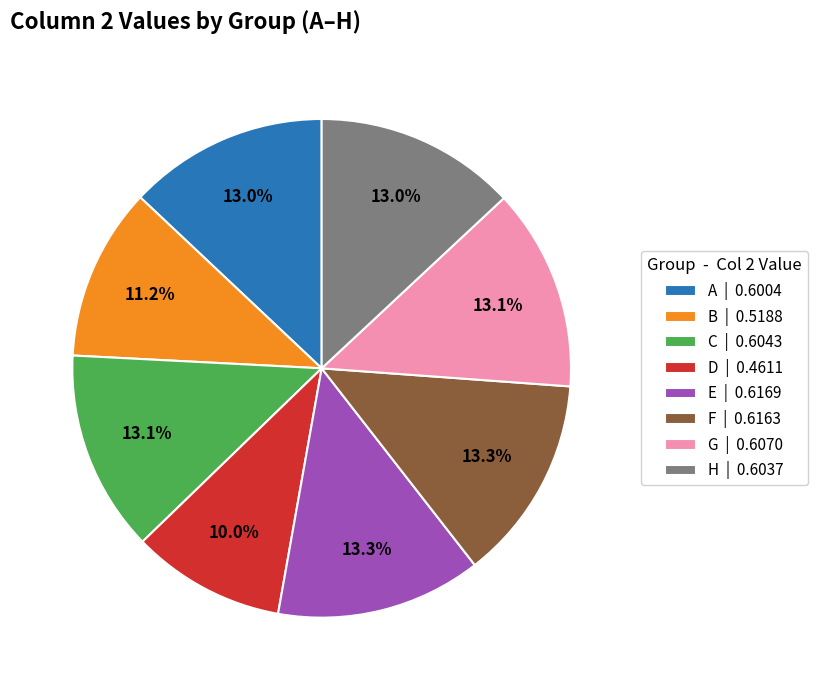

The G slice represents 5% of the pie. True or false?

False